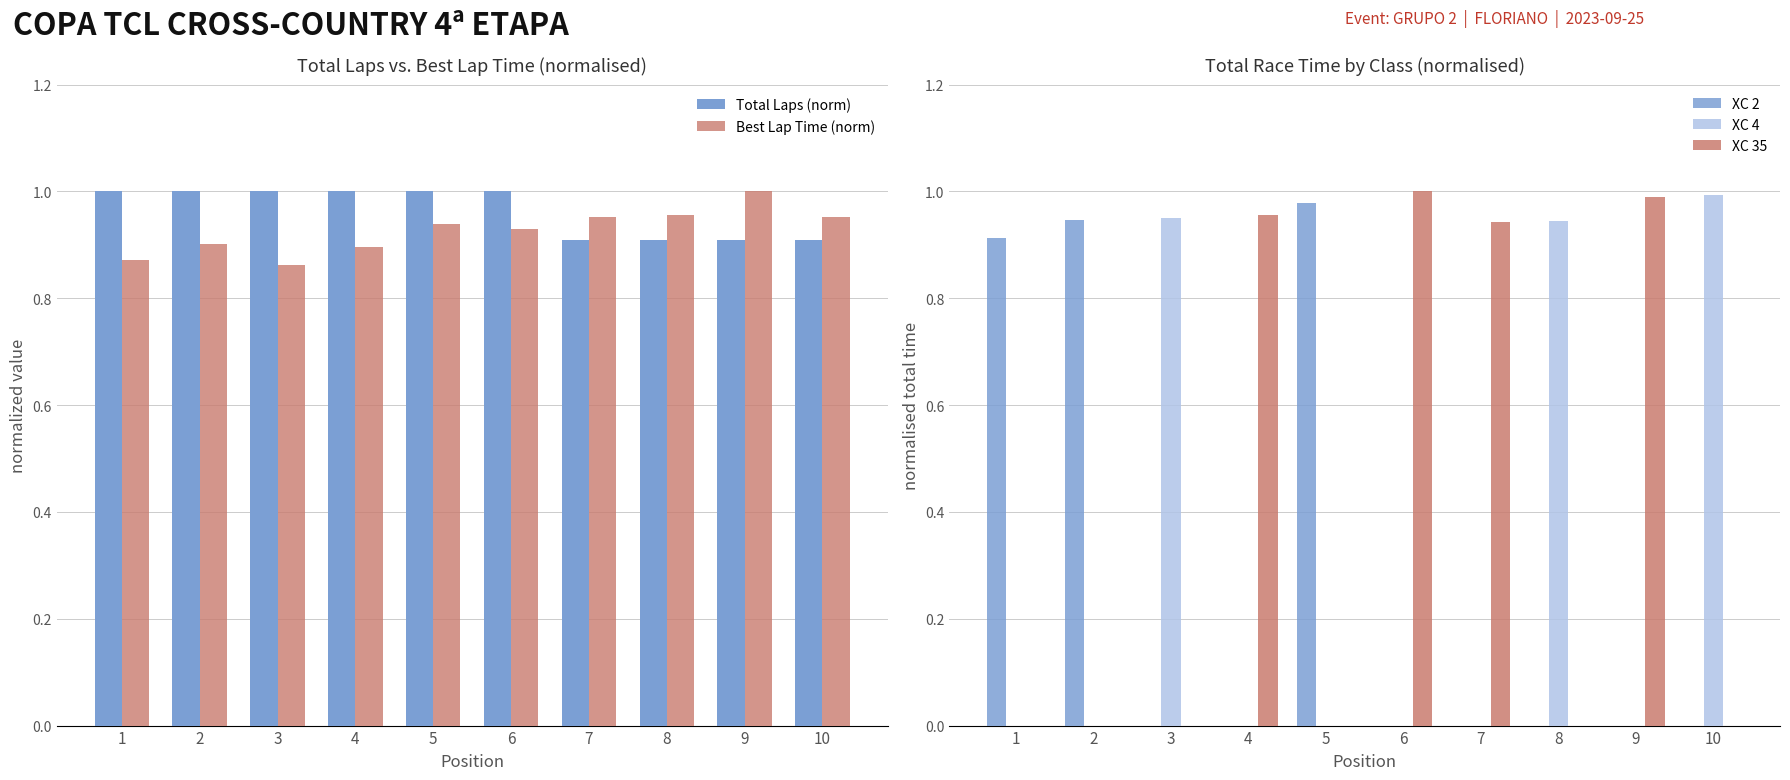

What are all the series names shown in the legend?

Total Laps (norm), Best Lap Time (norm), XC 2, XC 4, XC 35